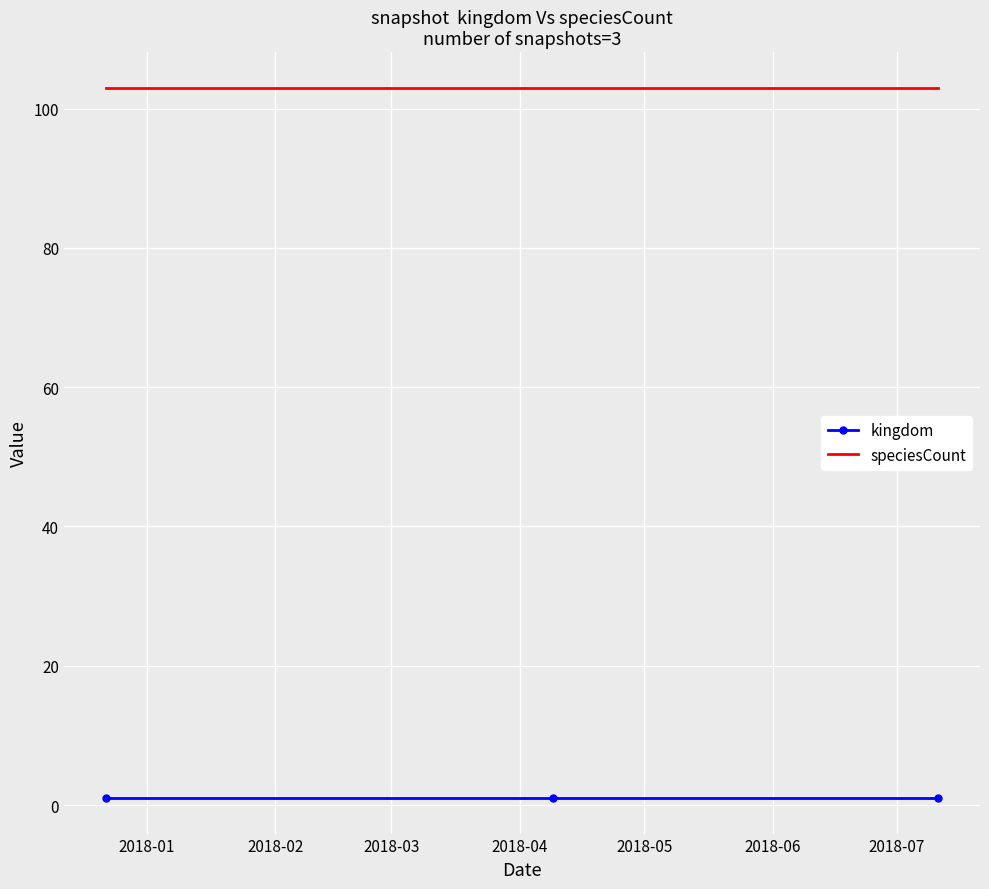

Which series has the largest total across all categories?

speciesCount